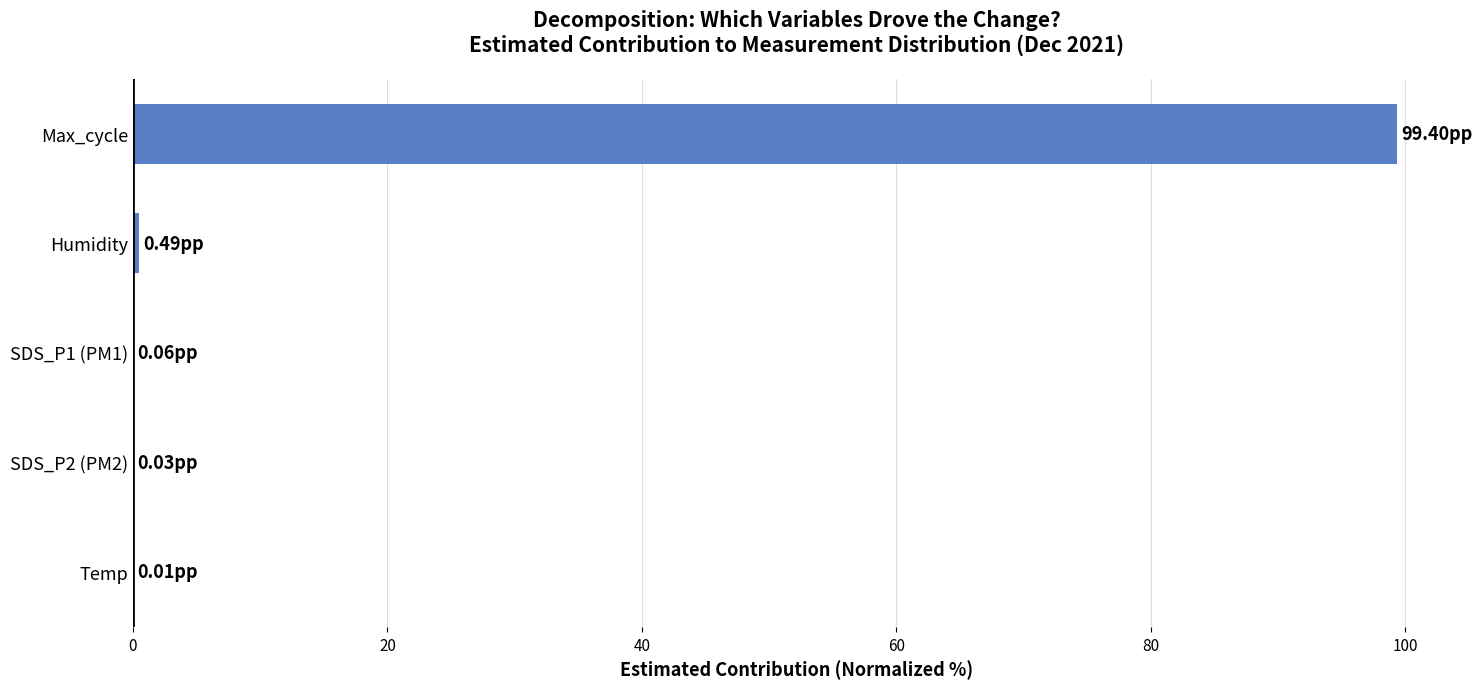

What is the sum of all values?

100.0